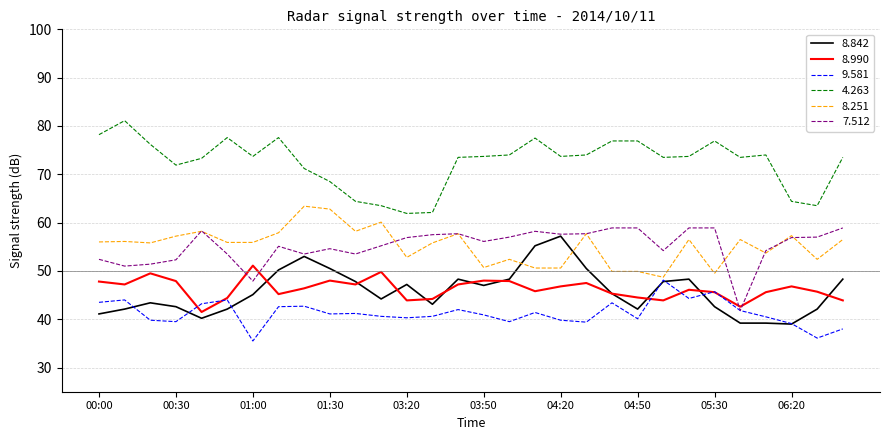

At how many categories does at least one series exceed 48?

30